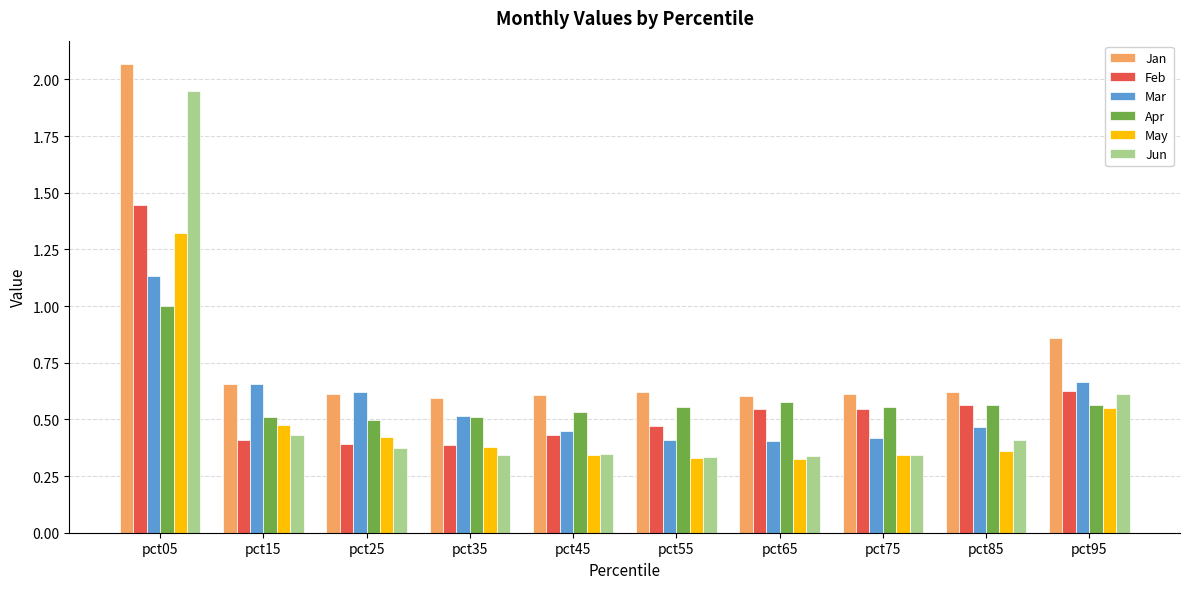

What is the total value across all series at pct05?

8.9